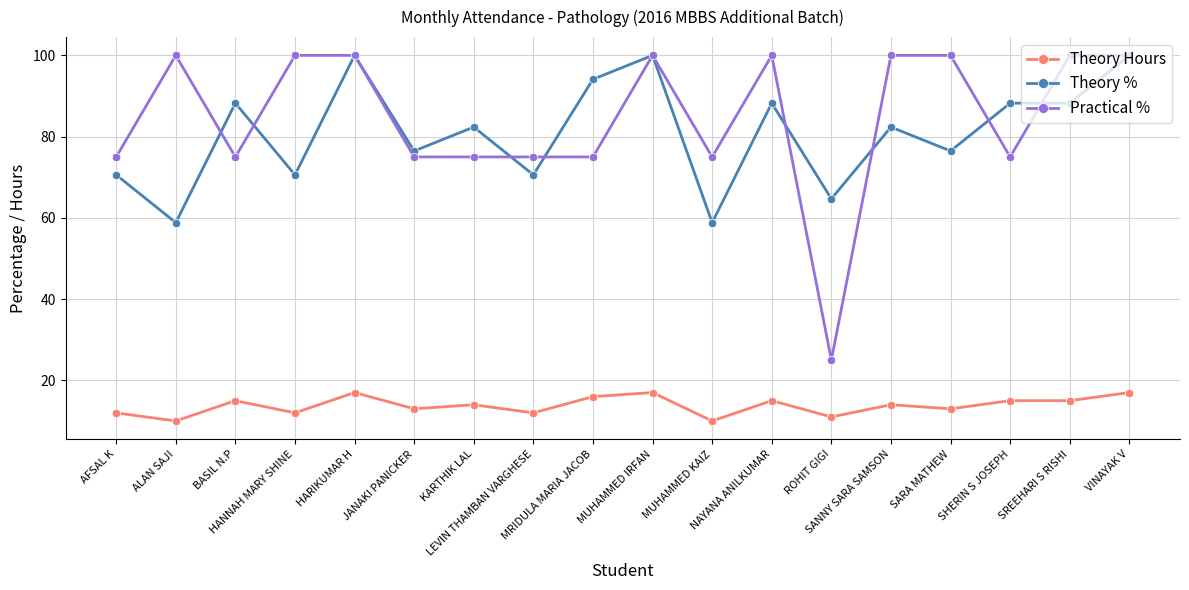

Reading left to right, transcribe all the data shown in this chart.

Theory Hours: 12.0	10.0	15.0	12.0	17.0	13.0	14.0	12.0	16.0	17.0	10.0	15.0	11.0	14.0	13.0	15.0	15.0	17.0
Theory %: 70.6	58.8	88.2	70.6	100.0	76.5	82.4	70.6	94.1	100.0	58.8	88.2	64.7	82.4	76.5	88.2	88.2	100.0
Practical %: 75.0	100.0	75.0	100.0	100.0	75.0	75.0	75.0	75.0	100.0	75.0	100.0	25.0	100.0	100.0	75.0	100.0	100.0